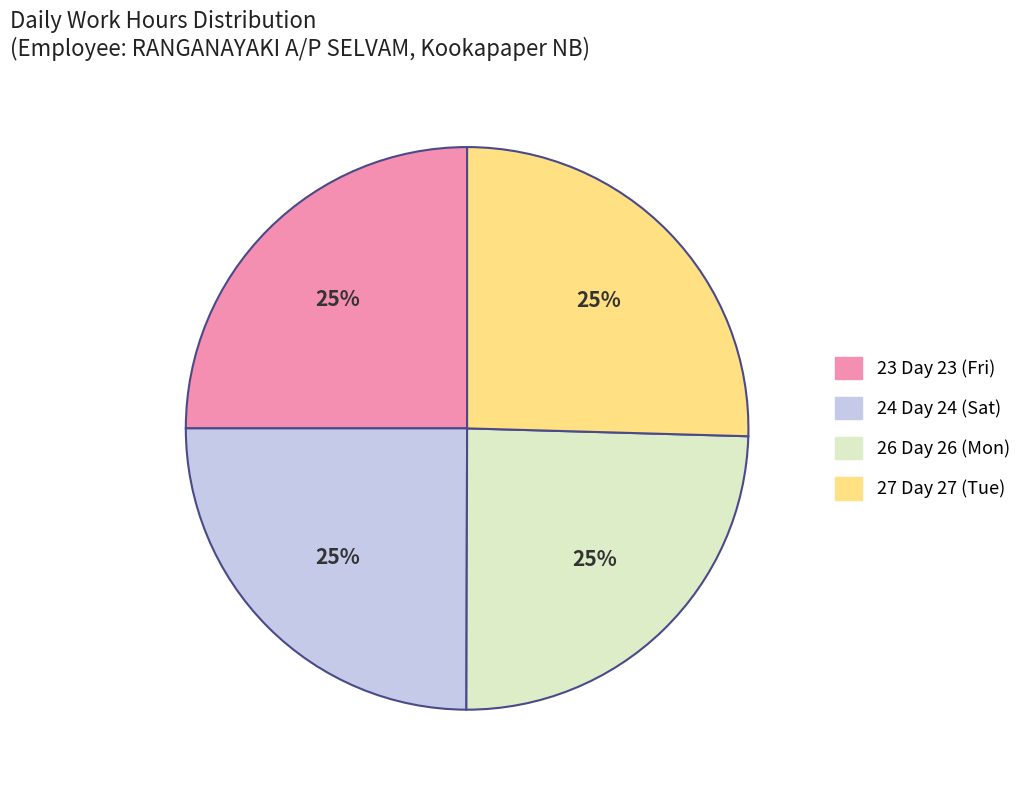

Does any single category account for the majority?

No